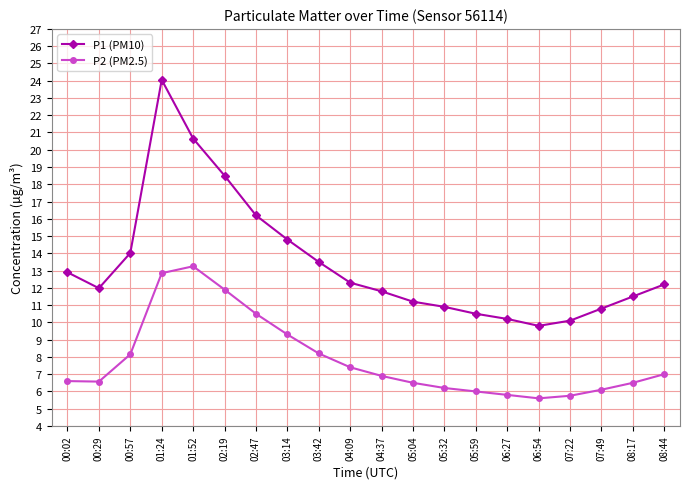

Rank the series by their average value, from lowest to highest.

P2 (PM2.5), P1 (PM10)